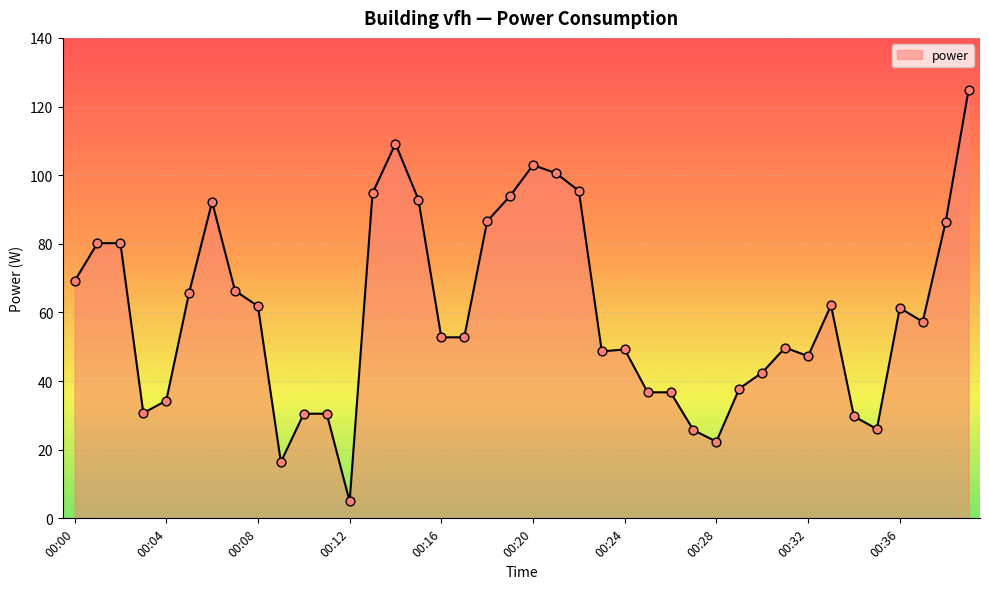

What is the maximum value shown in the chart?

124.8